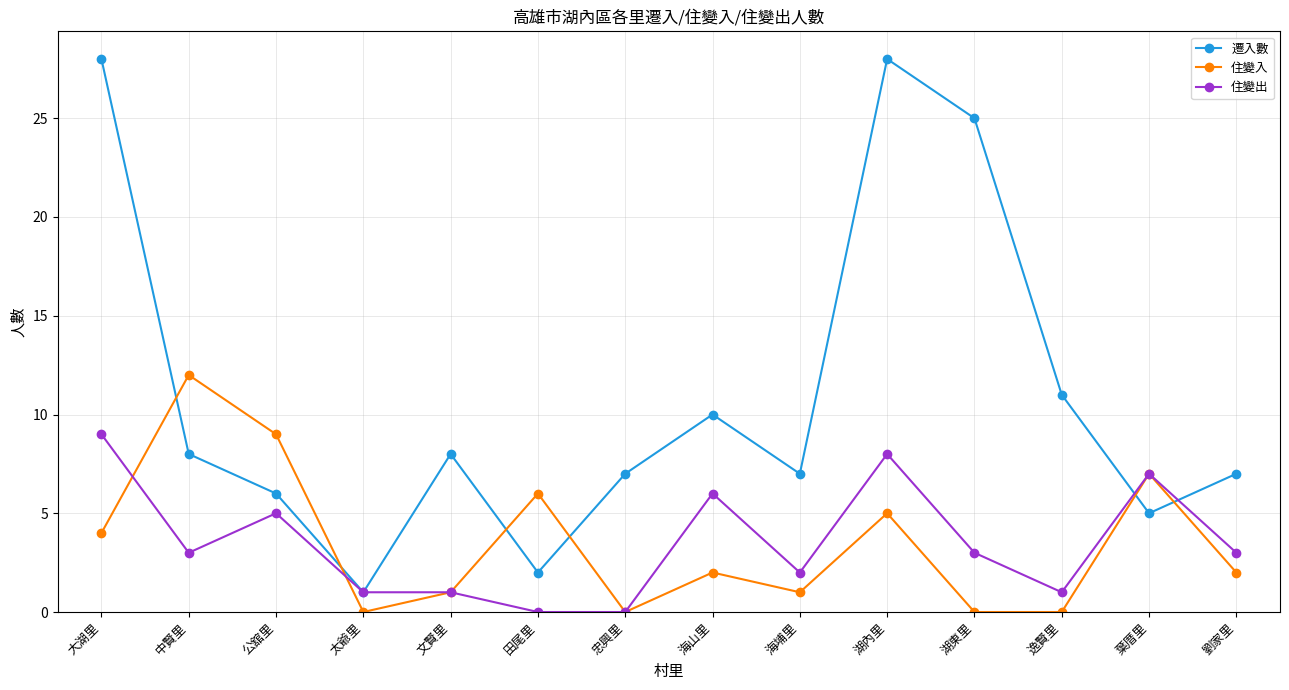

What is the total value across all series at 大湖里?

41